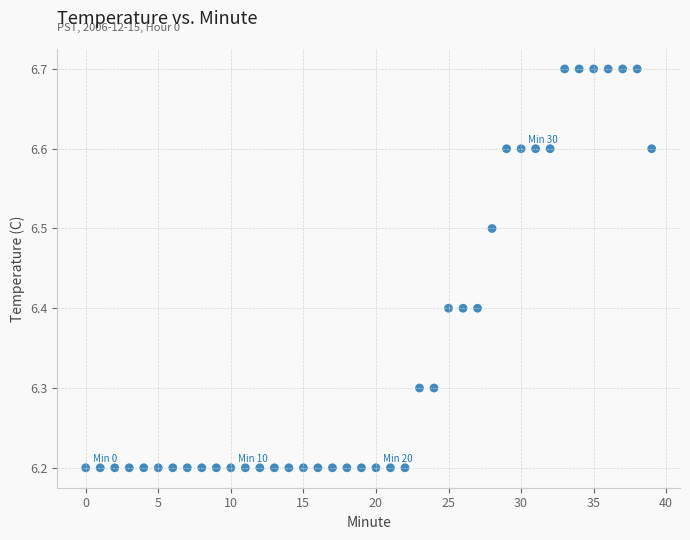

What is the range of Y values (max minus min)?

0.5